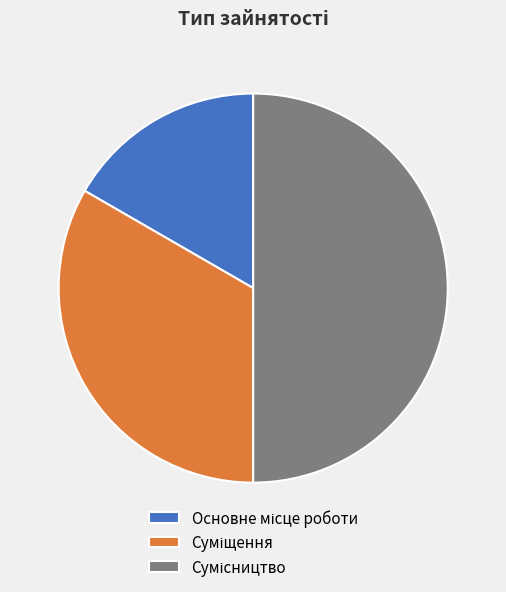

Rank the categories by value from lowest to highest.

Основне місце роботи, Суміщення, Сумісництво